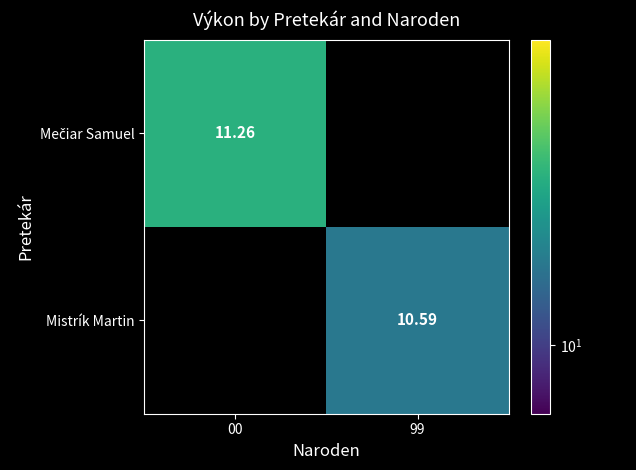

Which category has the lowest value in the Mečiar Samuel series?

00